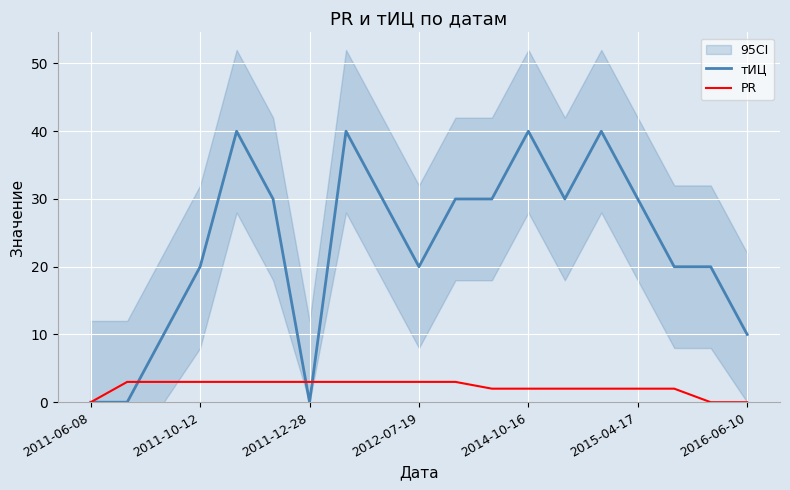

Reading right to left, transcribe all the data shown in this chart.

тИЦ: 10	20	20	30	40	30	40	30	30	20	30	40	0	30	40	20	10	0	0
PR: 0	0	2	2	2	2	2	2	3	3	3	3	3	3	3	3	3	3	0